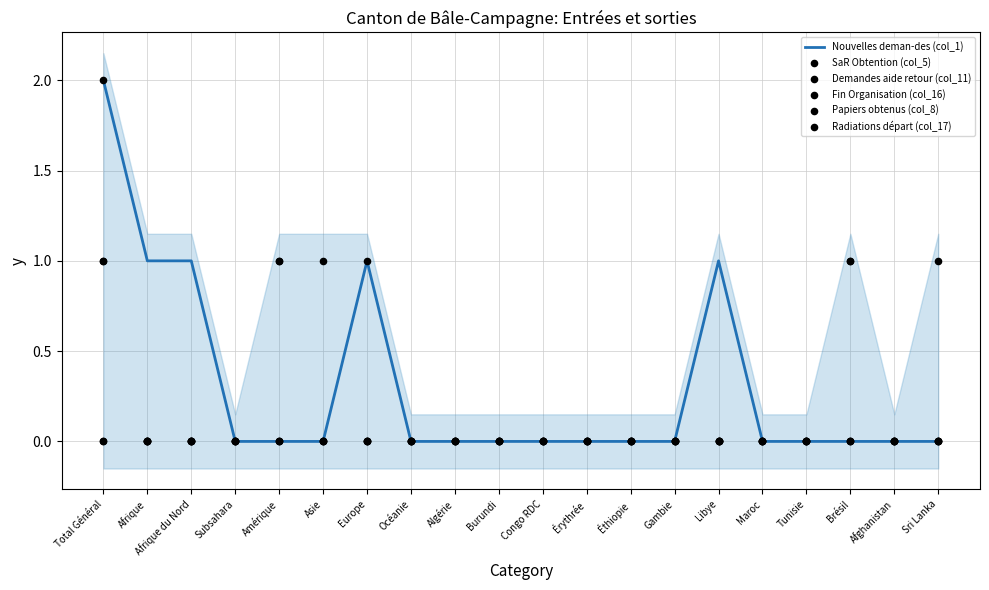

Is the value of Fin Organisation (col_16) at Total Général greater than the value of Papiers obtenus (col_8) at Congo RDC?

Yes